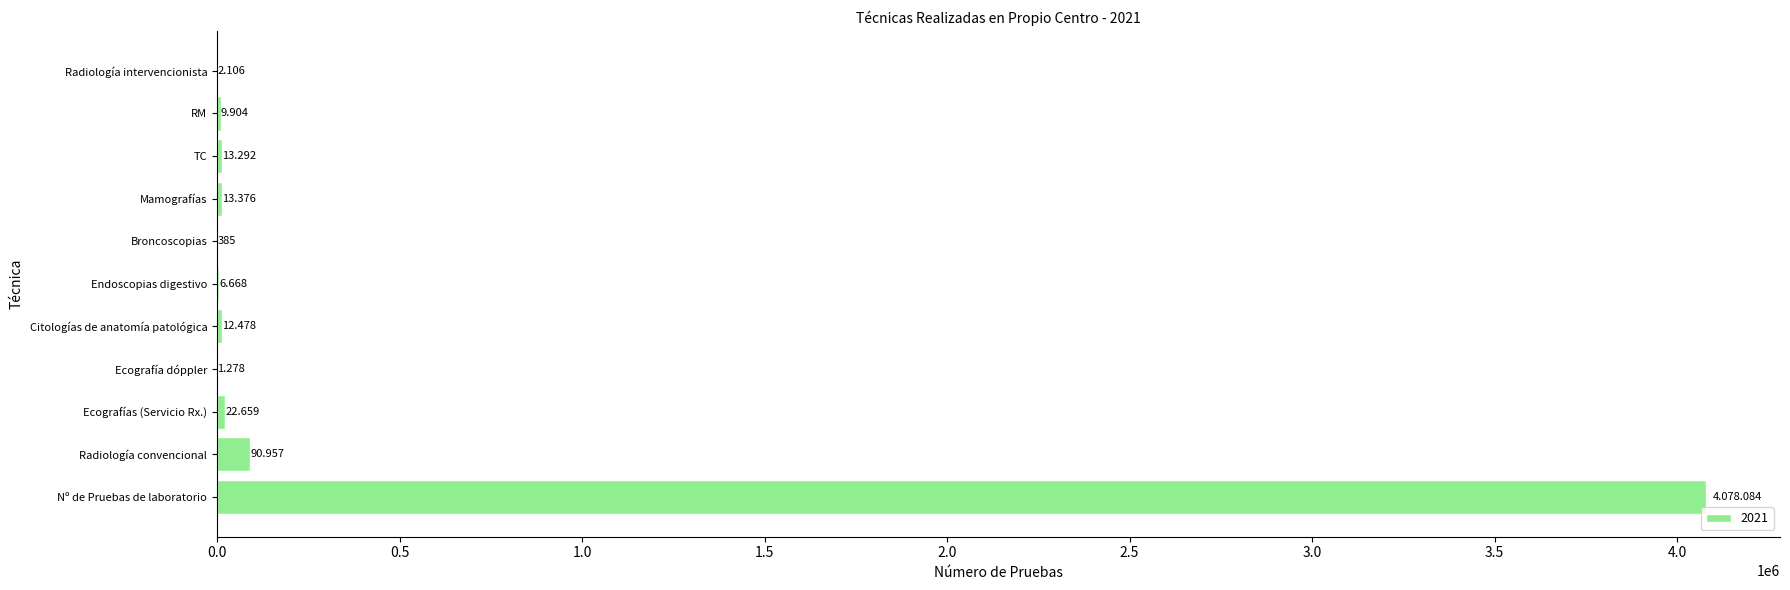

Are the bars grouped side by side (vs. stacked)?

No